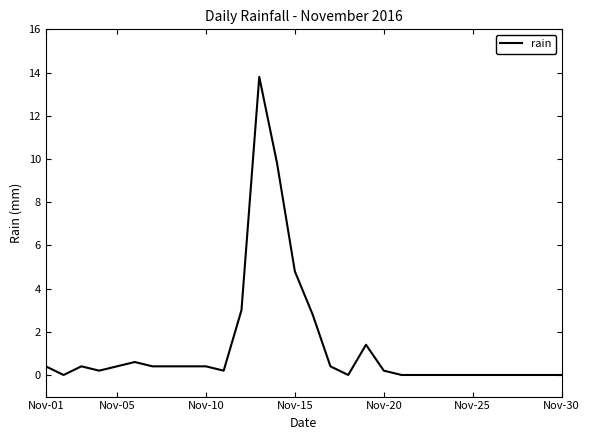

Does the chart have visible grid lines?

No